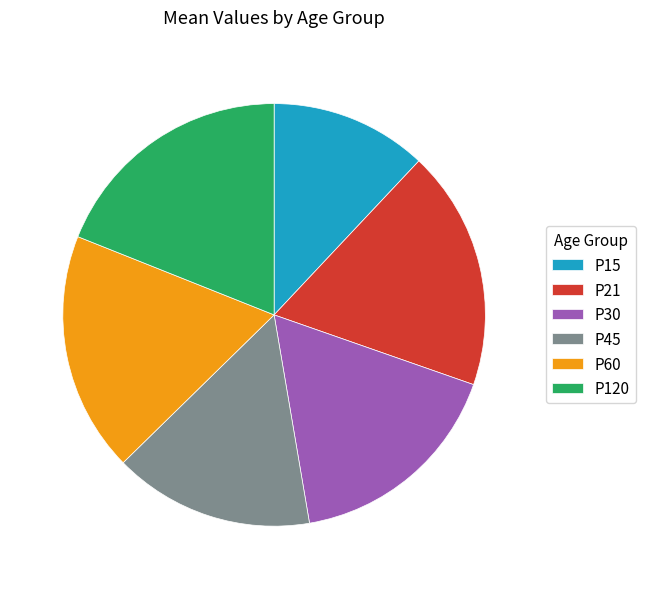

Which category has the smallest portion of the pie?

P15